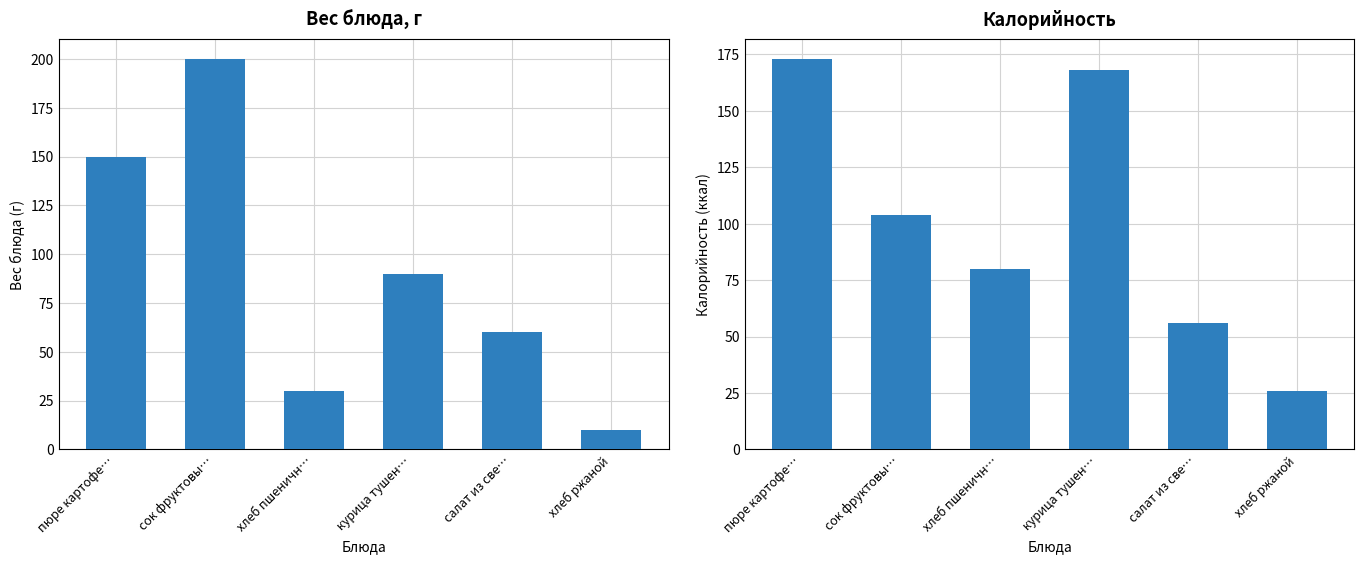

Reading left to right, extract all data points from this chart.

Вес блюда, г: пюре картофе…=150	сок фруктовы…=200	хлеб пшеничн…=30	курица тушен…=90	салат из све…=60	хлеб ржаной=10
Калорийность: пюре картофе…=173	сок фруктовы…=104	хлеб пшеничн…=80	курица тушен…=168	салат из све…=56	хлеб ржаной=26